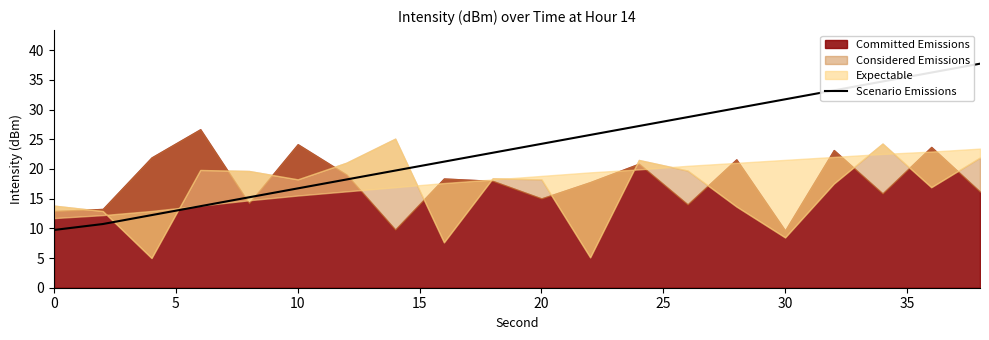

True or false: Scenario Emissions has a value of 15.3 at 0.

False